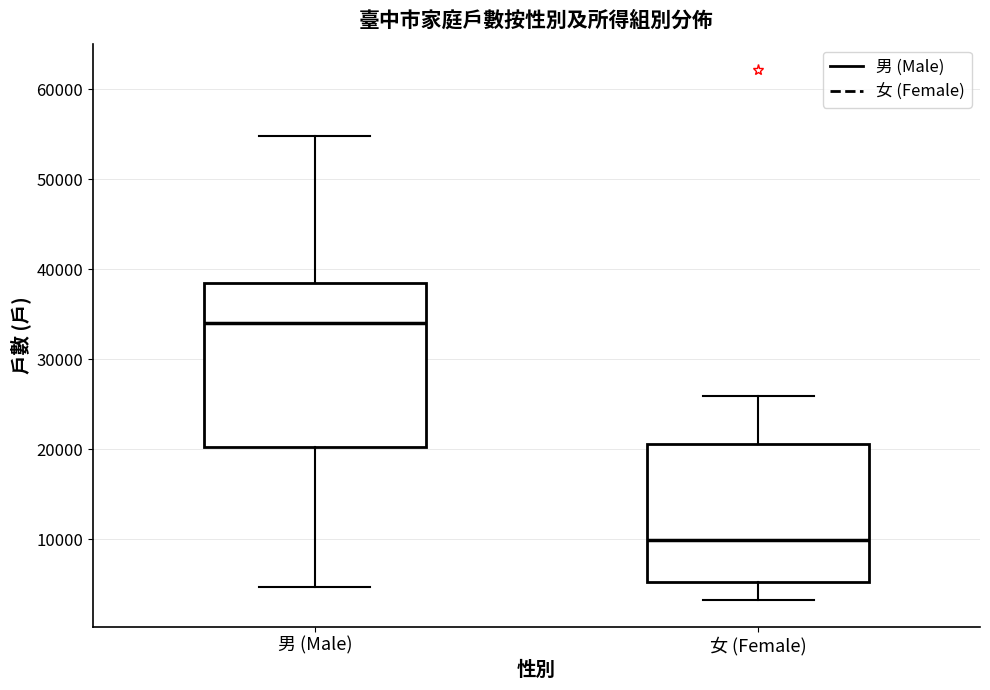

Where does the lower whisker of the box for 男 (Male) end on the y-axis? The values are not printed on the chart, so give them approximately, as read against the axis.

5000